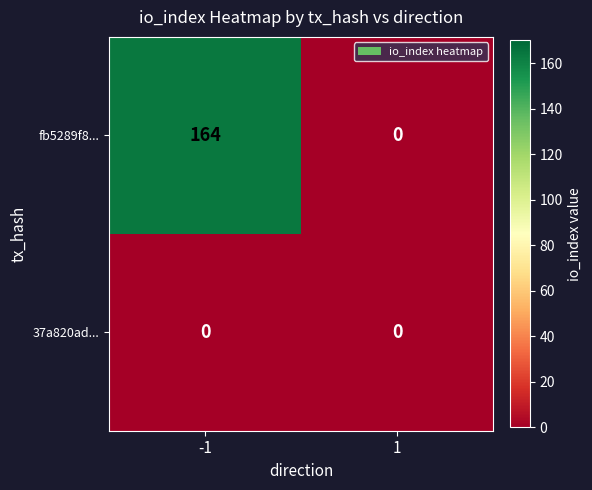

True or false: fb5289f8... has a value of 52 at -1.

False